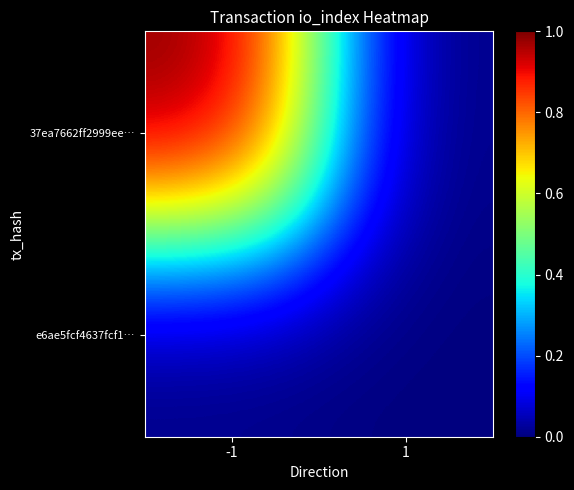

Reading left to right, transcribe all the data shown in this chart.

37ea7662ff2999ee…: -1=1	1=0
e6ae5fcf4637fcf1…: -1=0	1=0